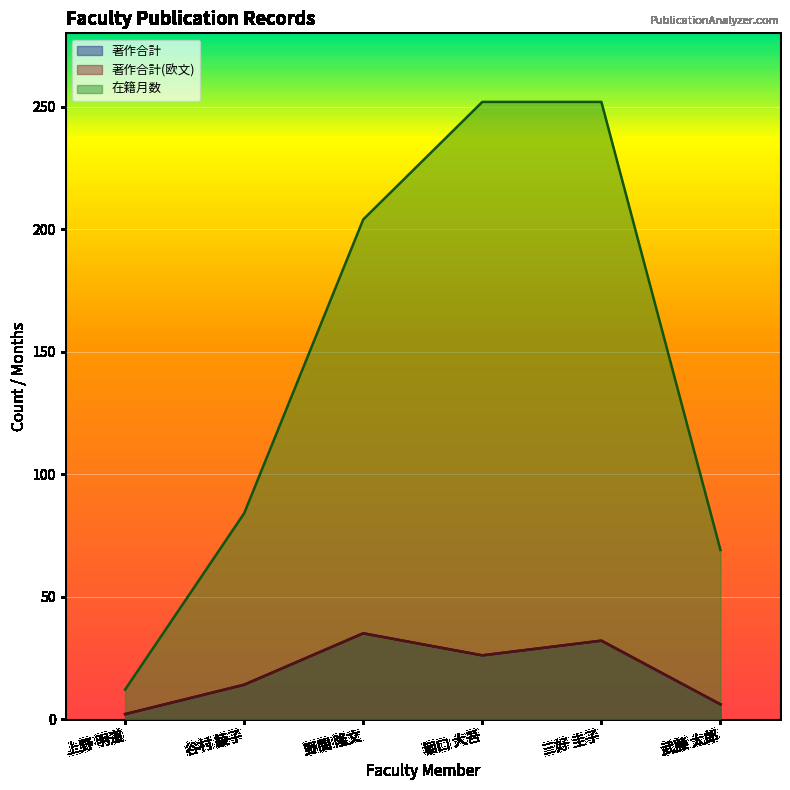

At which category is the sum across all series the highest?

三好 圭子